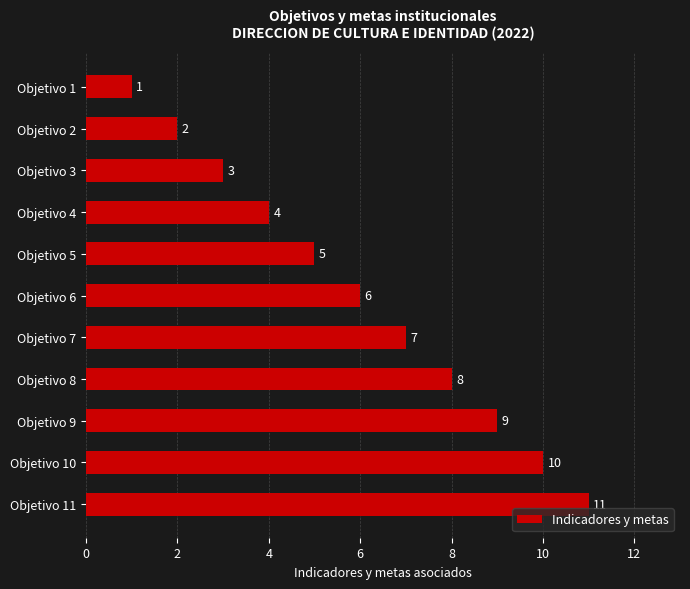

The chart shows a value of 3 at Objetivo 3. True or false?

True